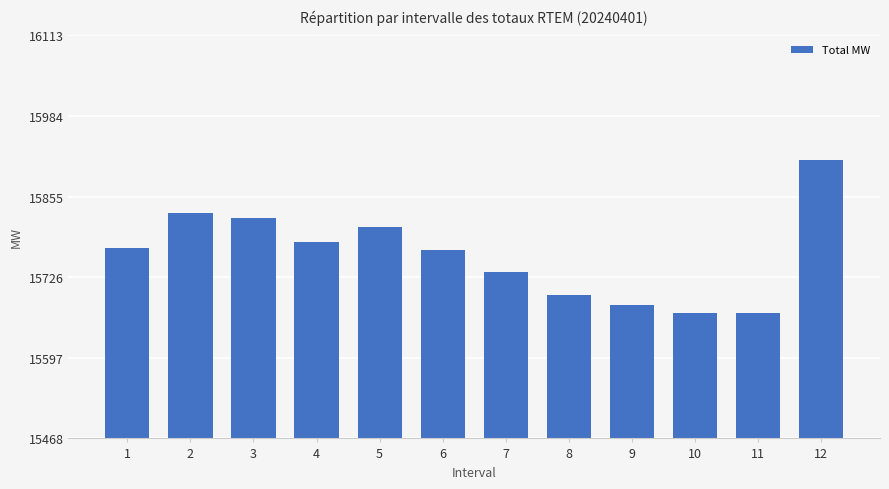

Which category has the highest value across all series?

12